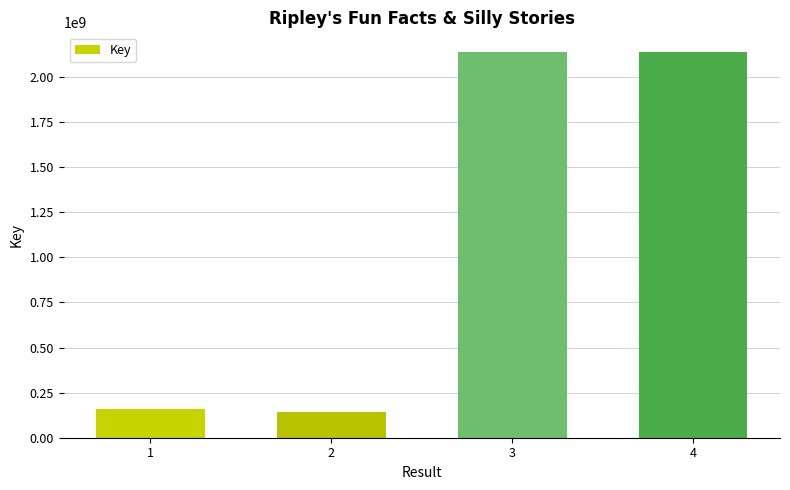

What value does the data have at 1, to the nearest 10?

159689530